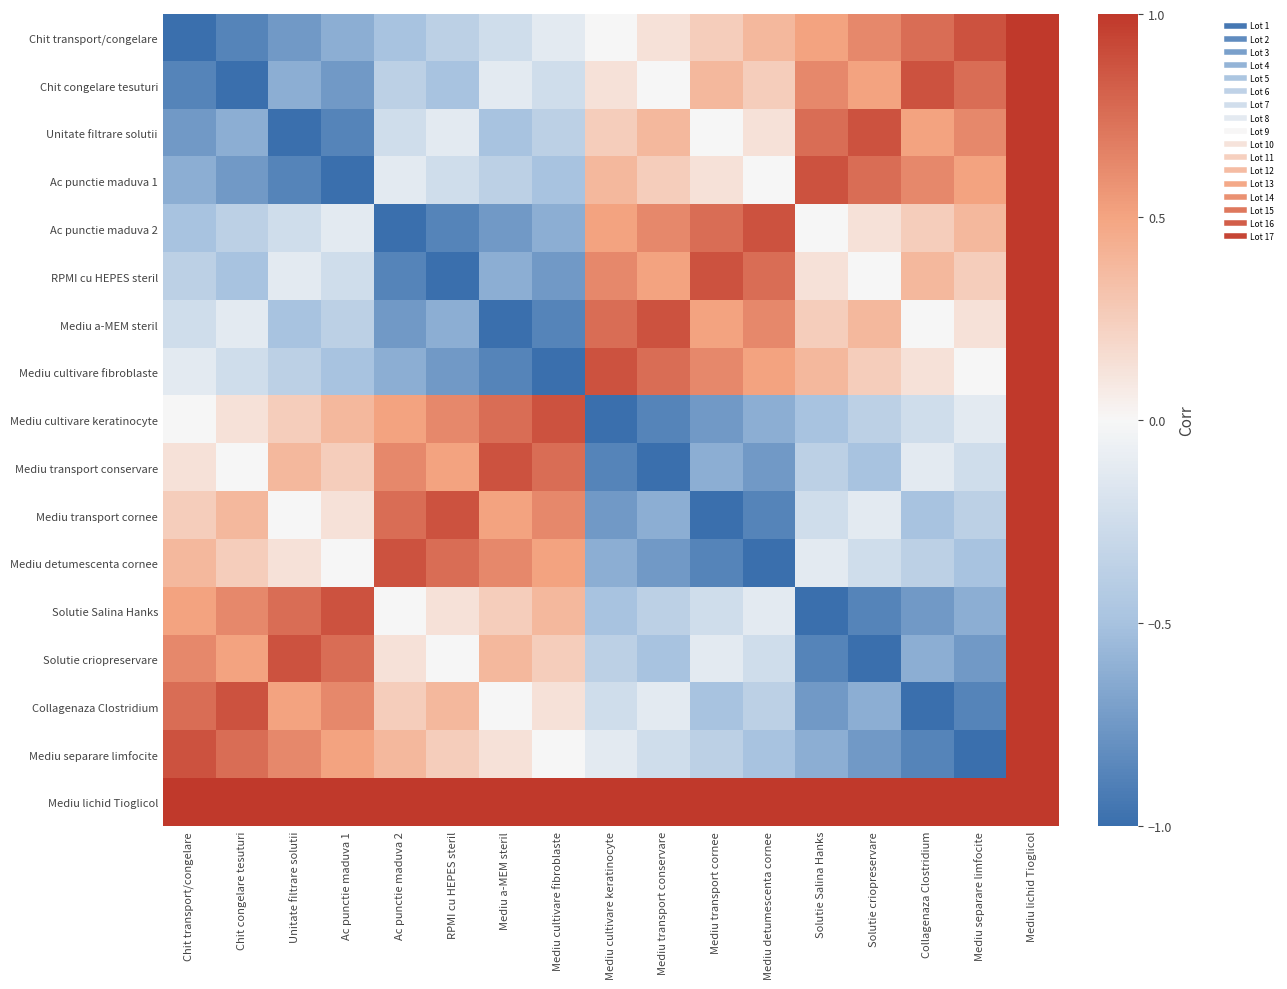

At which category is the sum across all series the highest?

Mediu lichid Tioglicol